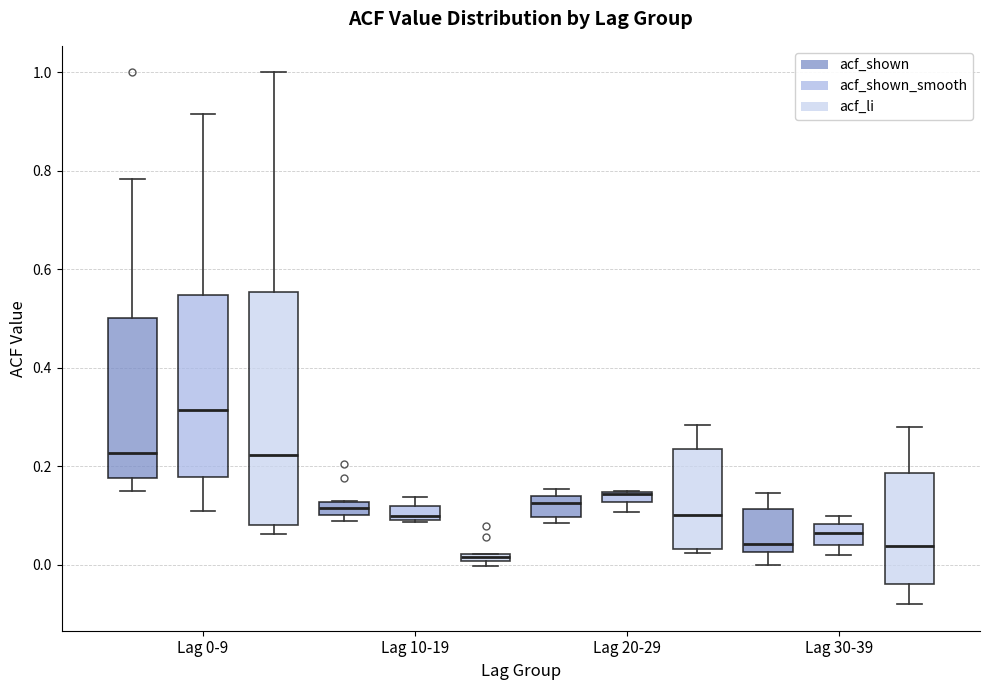

Where does the upper whisker of the box for Lag 0-9 (acf_shown) end on the y-axis? The values are not printed on the chart, so give them approximately, as read against the axis.

0.78